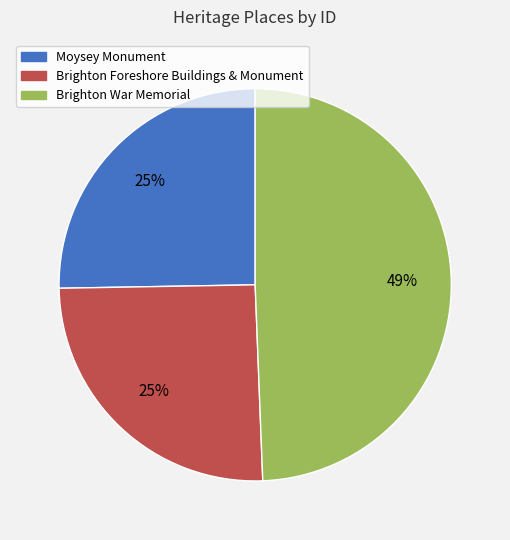

Combined, do Brighton Foreshore Buildings & Monument and Moysey Monument account for over 50%?

Yes